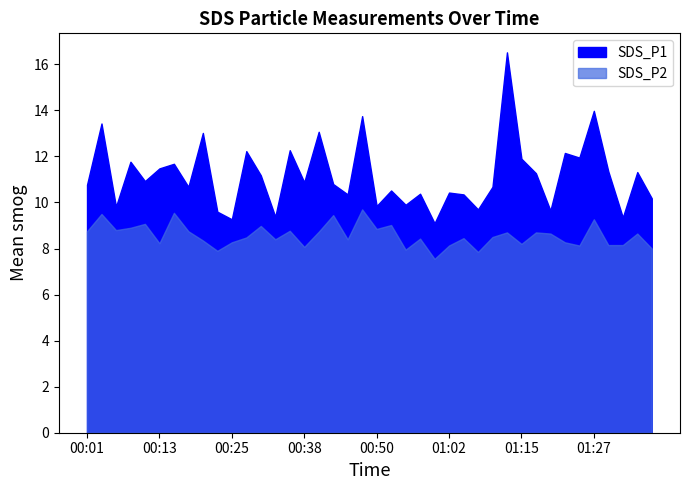

What is the value of the SDS_P1 point at the 2nd from the left?

13.4